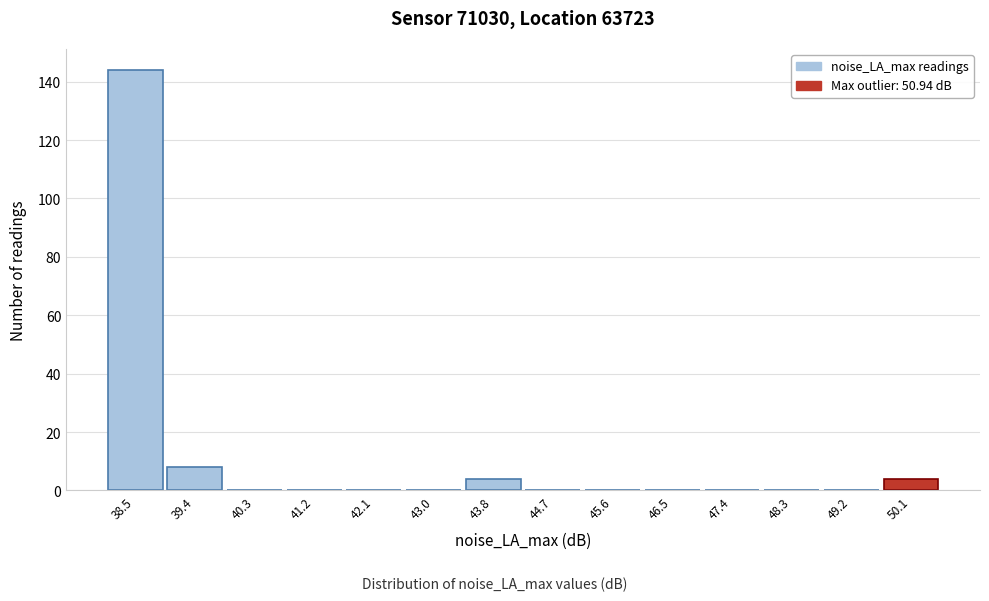

Reading left to right, transcribe all the data shown in this chart.

38.5=144	39.4=8	40.3=0	41.2=0	42.1=0	43.0=0	43.8=4	44.7=0	45.6=0	46.5=0	47.4=0	48.3=0	49.2=0	50.1=4